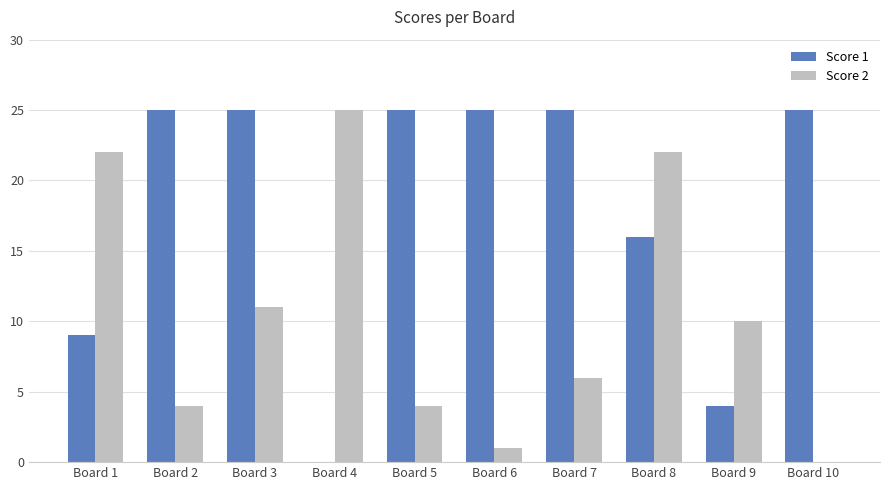

Reading left to right, transcribe all the data shown in this chart.

Score 1: Board 1=9	Board 2=25	Board 3=25	Board 4=0	Board 5=25	Board 6=25	Board 7=25	Board 8=16	Board 9=4	Board 10=25
Score 2: Board 1=22	Board 2=4	Board 3=11	Board 4=25	Board 5=4	Board 6=1	Board 7=6	Board 8=22	Board 9=10	Board 10=0